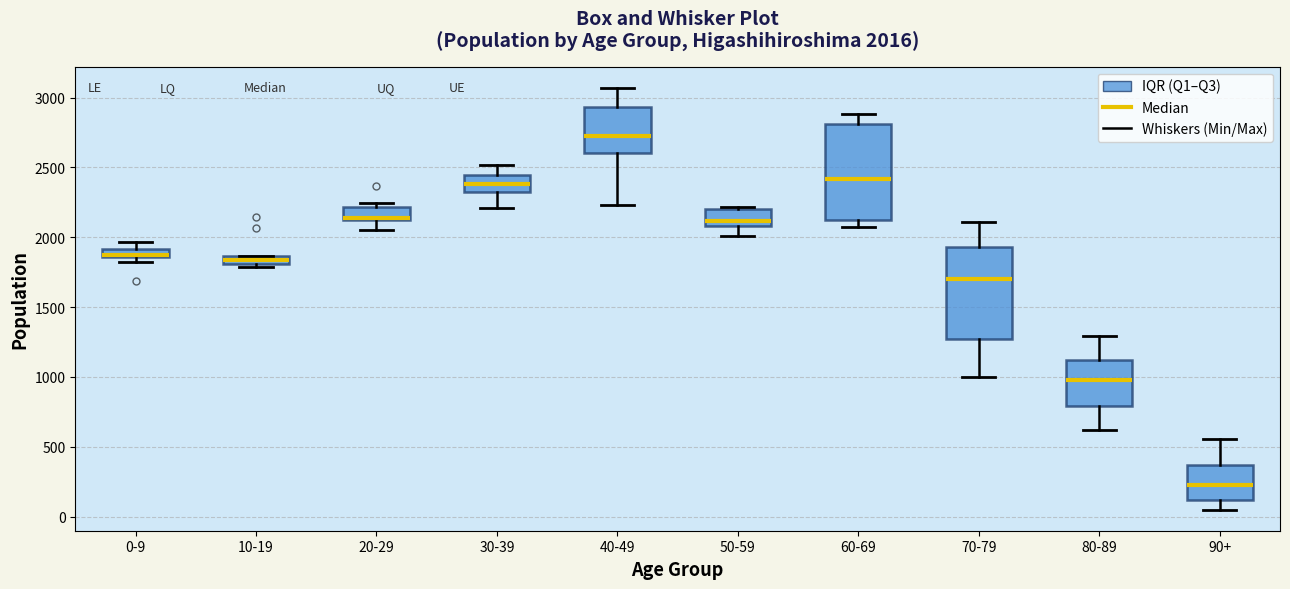

Which box's median line is the lowest?

90+